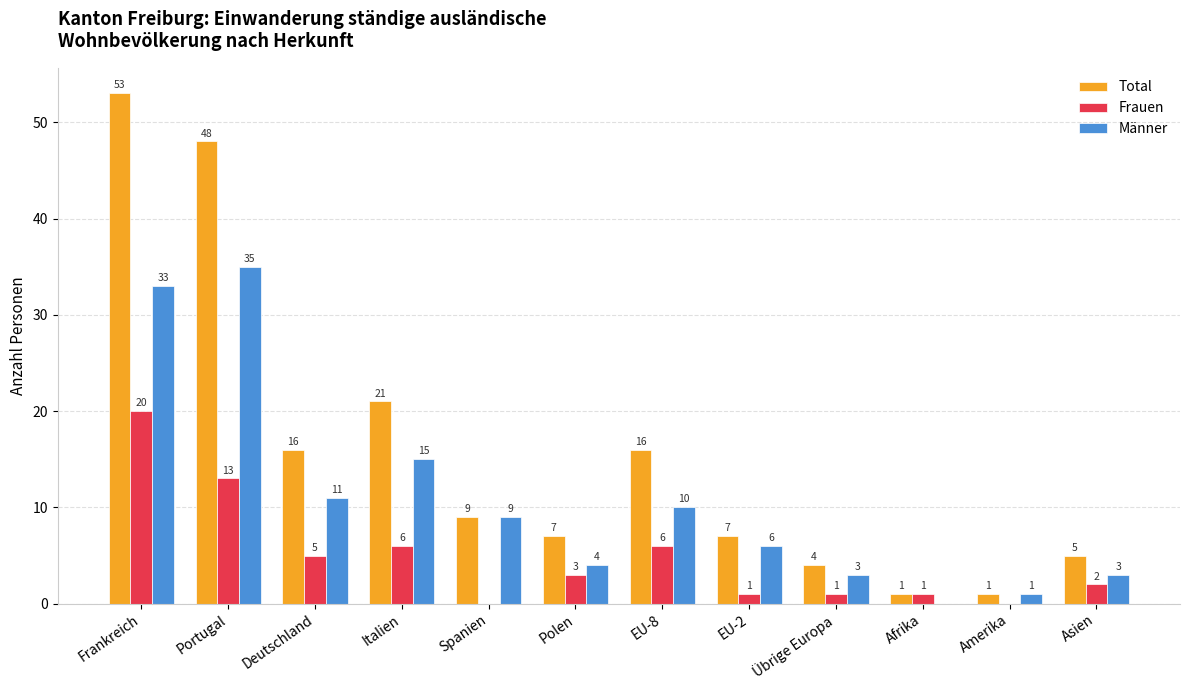

The Frauen series shows 9 at Portugal. True or false?

False